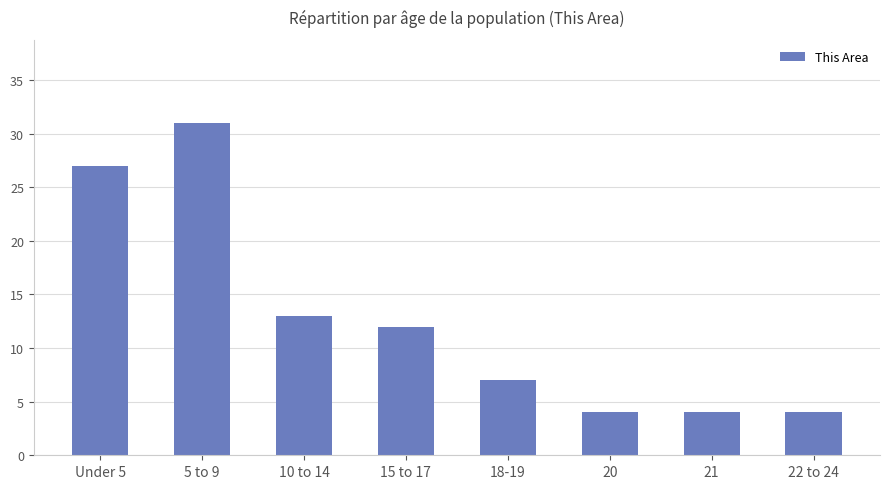

Read the value at 18-19.

7